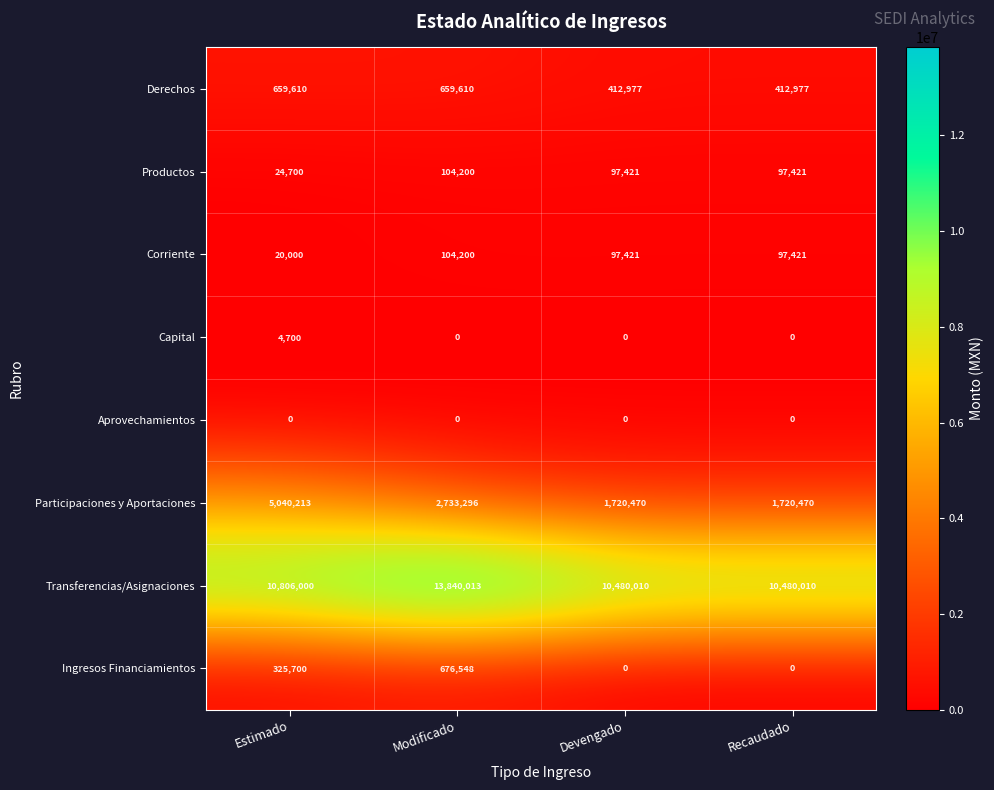

Which category has the highest value across all series?

Modificado